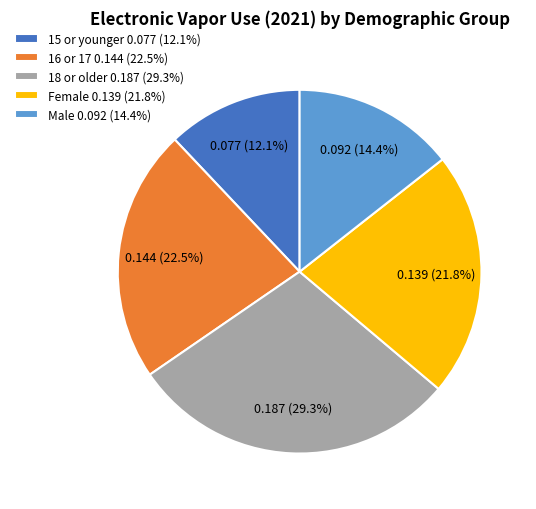

Is it true that Female is 22% of the pie?

True